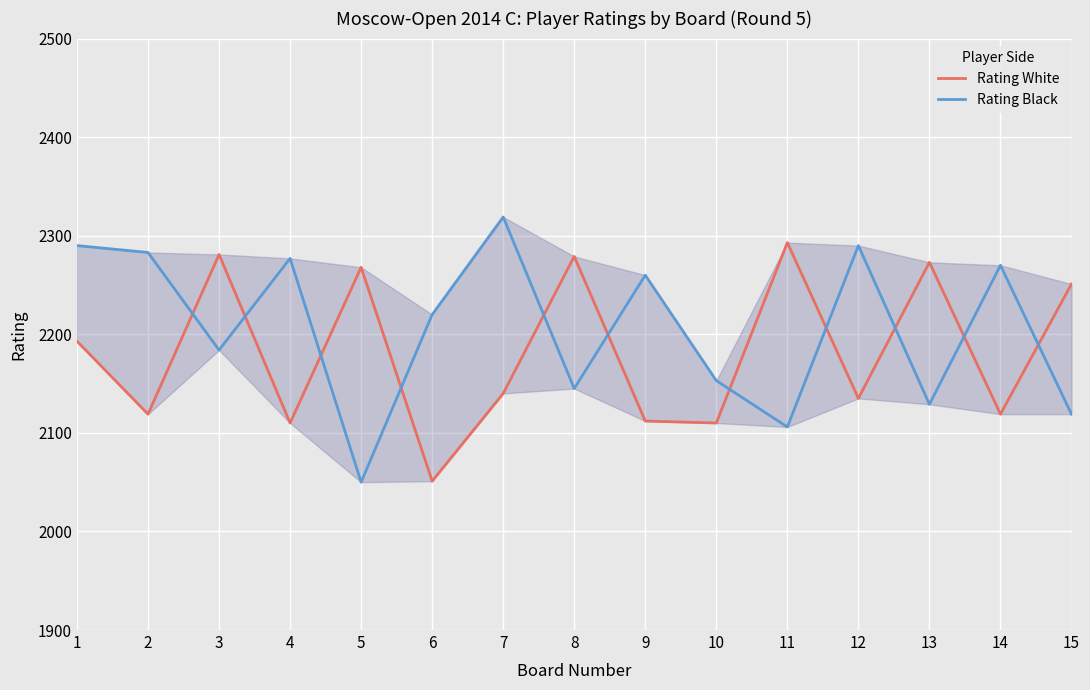

True or false: Rating Black has a value of 2145 at 8.

True